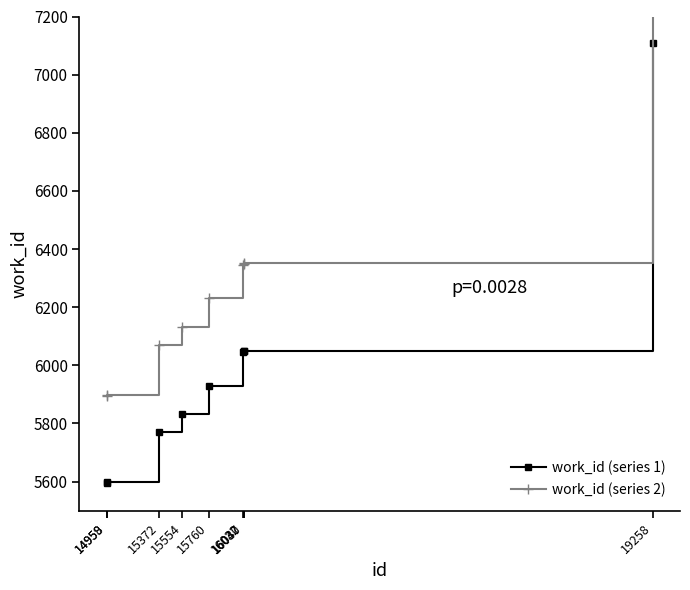

What is the difference between the second highest and second lowest values in the work_id (series 1) series?

454